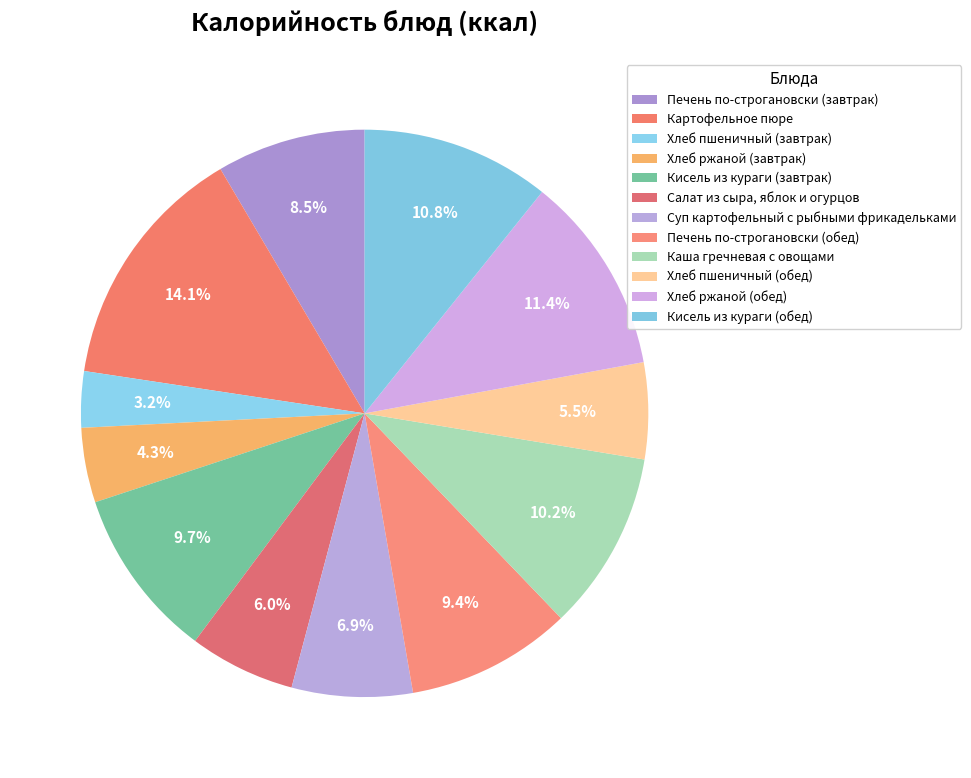

What percentage is the Салат из сыра, яблок и огурцов slice, to the nearest percent?

6%